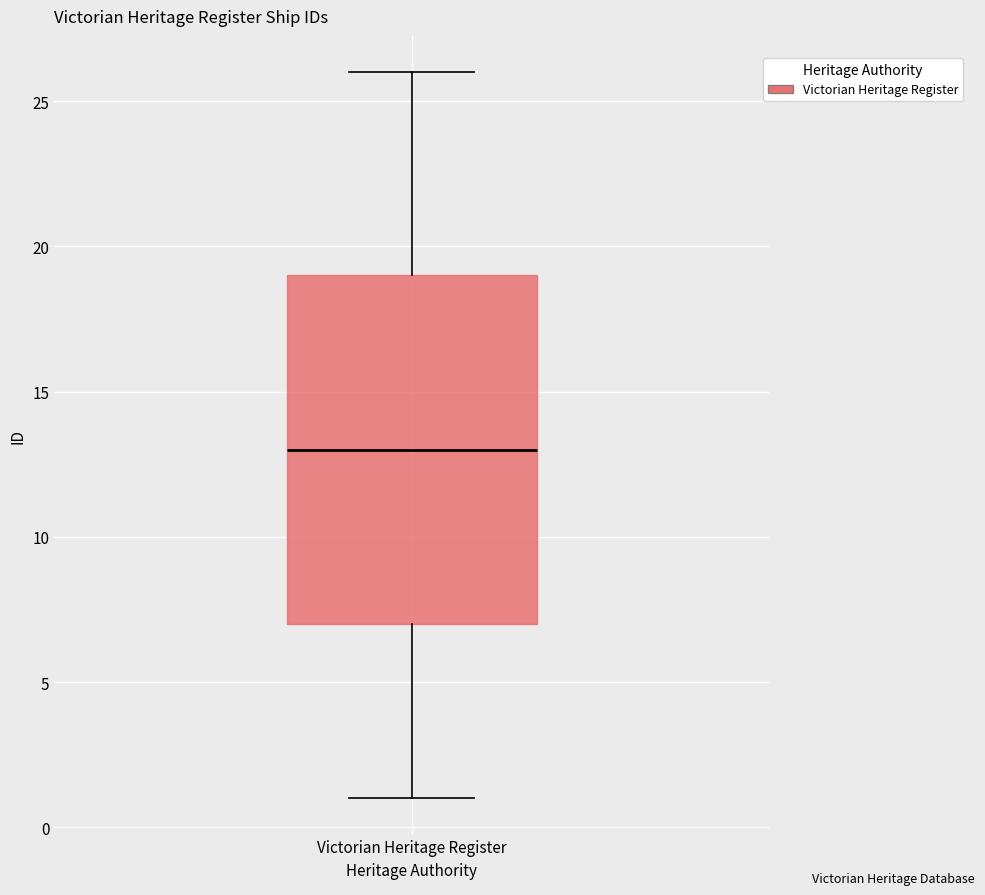

Read this box plot against the y-axis: the position of the median line, the range covered by the box, and the ends of both whiskers. The values are not printed on the chart, so give them approximately, as read against the axis.

median 13, box 7 to 19, whiskers 1 to 26